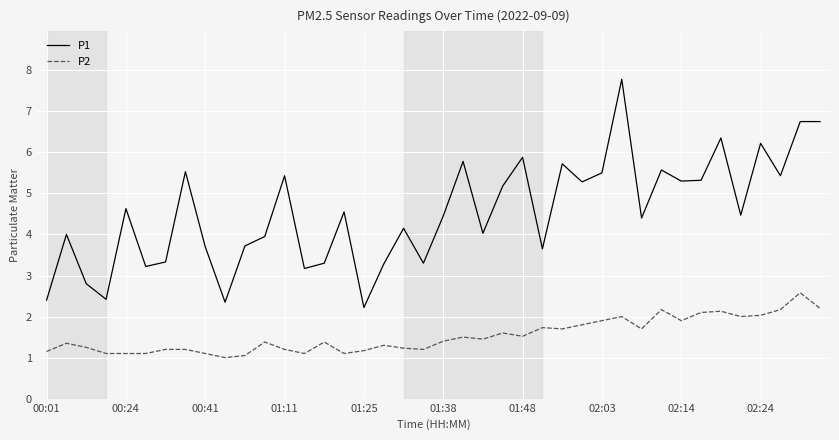

What is the difference between the maximum and minimum values in the P2 series?

1.6